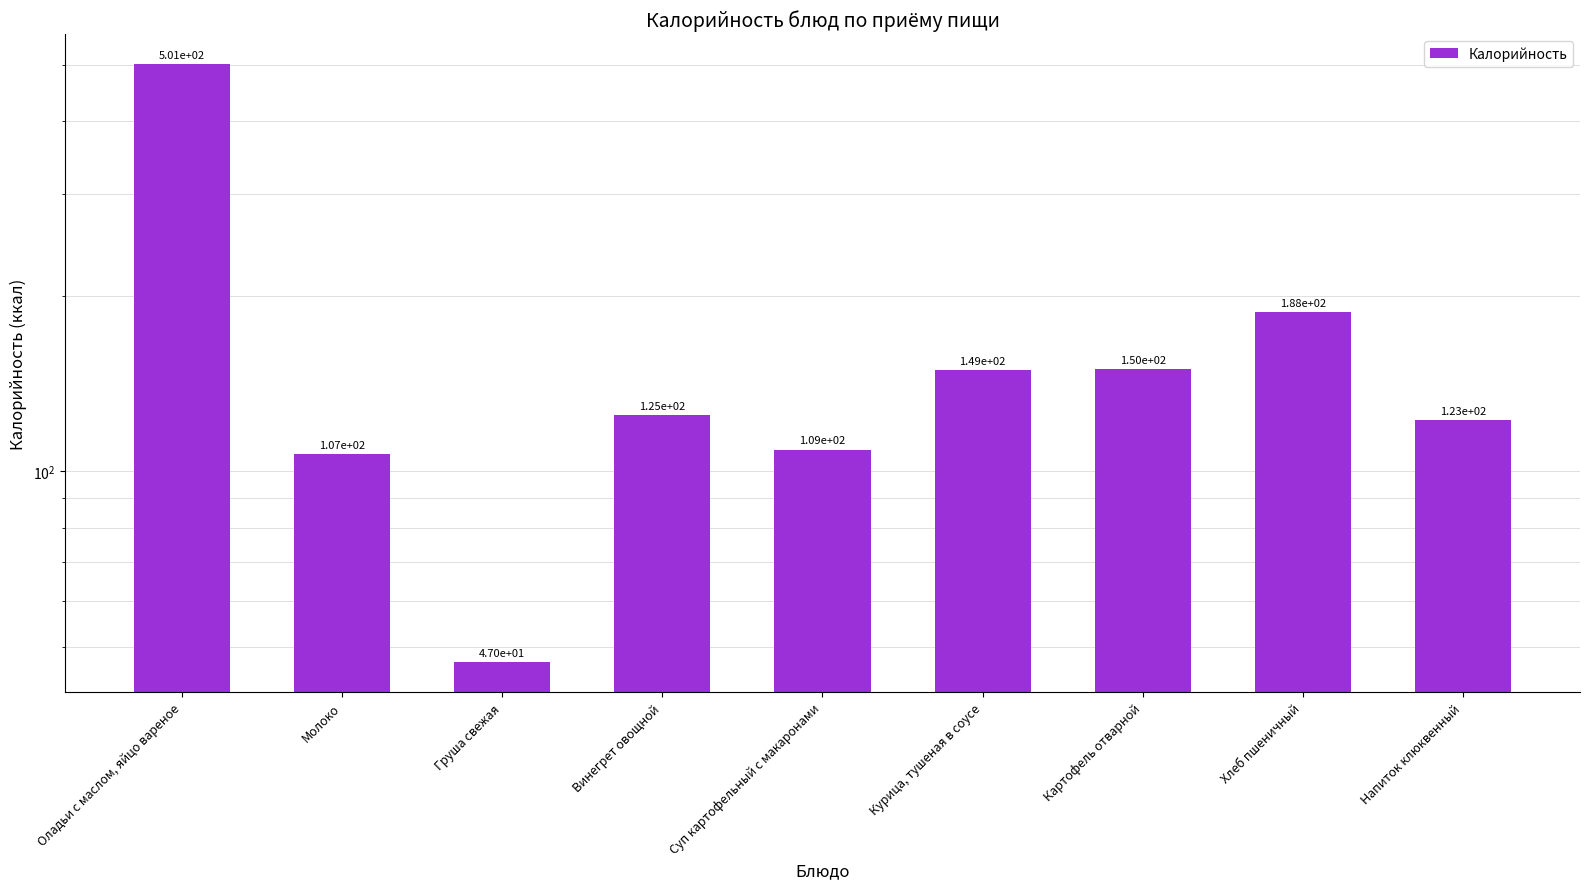

What is the difference between the values at Молоко and Суп картофельный с макаронами?

2.0